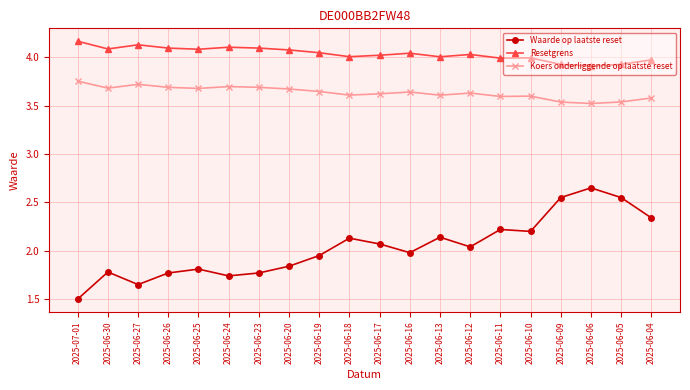

What is the lowest value of the Resetgrens series?

3.9